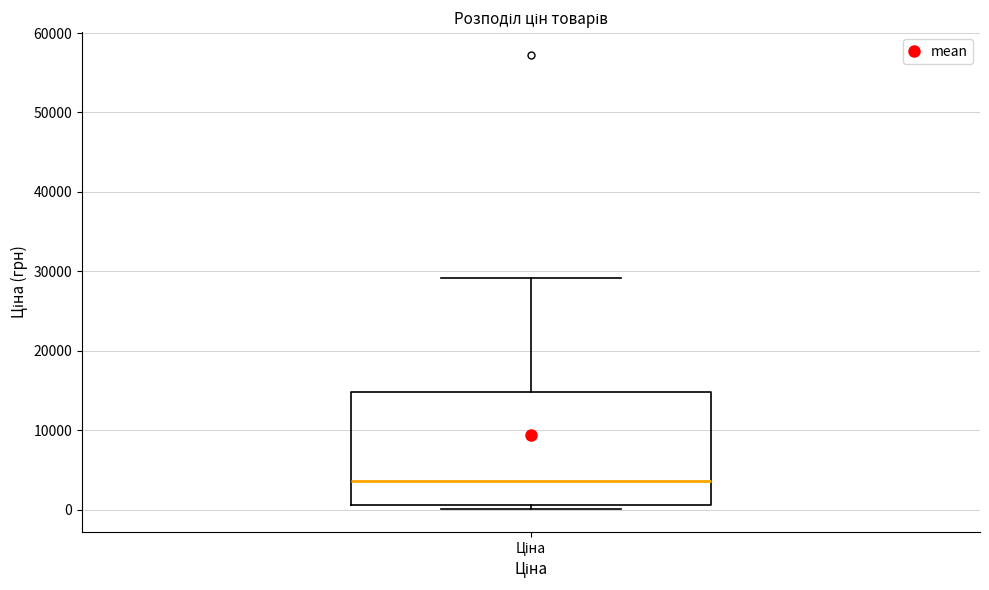

Where does the median line of the box for Ціна sit on the y-axis? The values are not printed on the chart, so give them approximately, as read against the axis.

4000